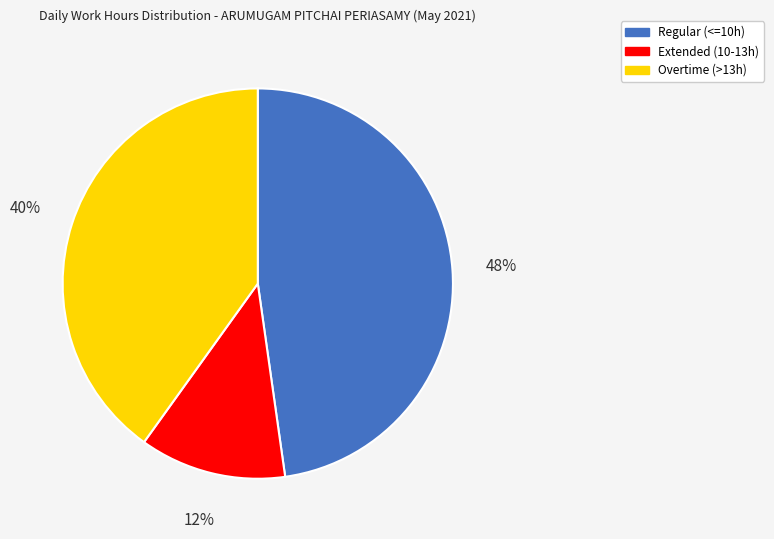

Is there a majority slice in this chart?

No